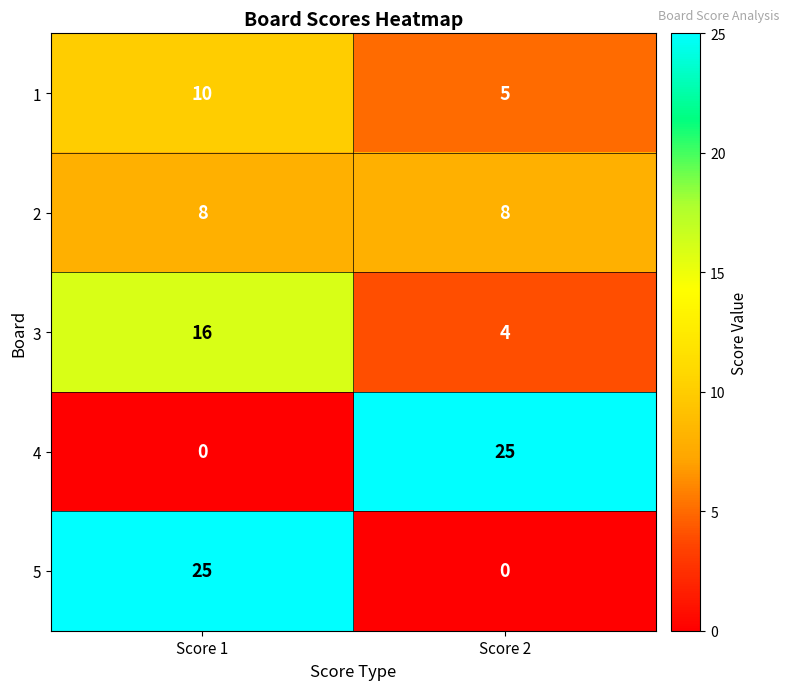

Reading right to left, extract all data points from this chart.

1: Score 2=5	Score 1=10
2: Score 2=8	Score 1=8
3: Score 2=4	Score 1=16
4: Score 2=25	Score 1=0
5: Score 2=0	Score 1=25